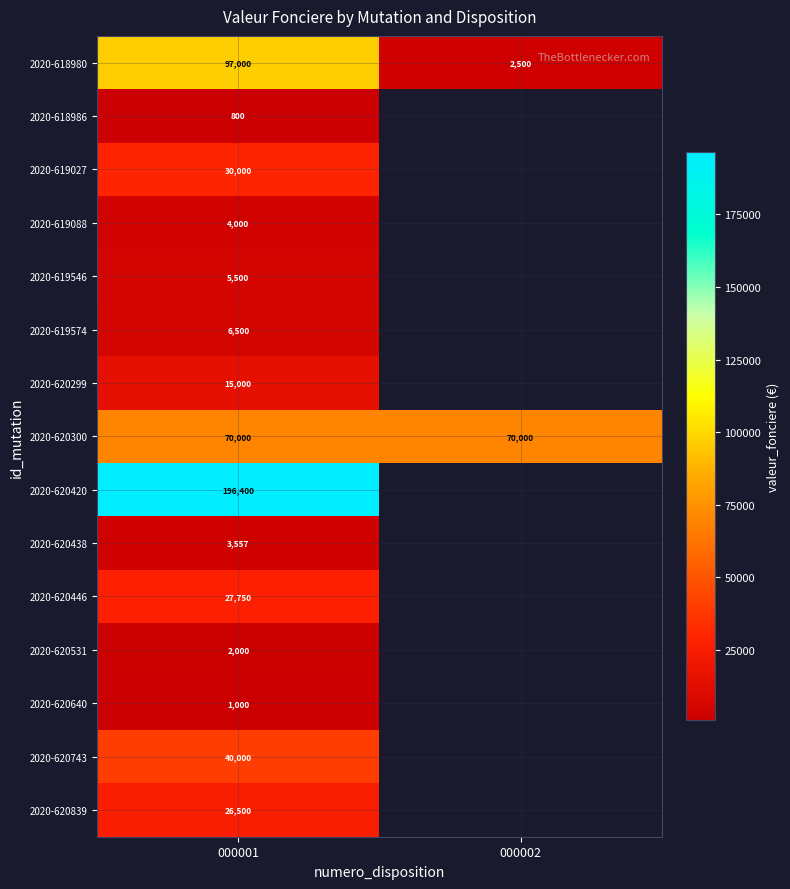

Rank the series at 000001 from highest to lowest value.

2020-620420, 2020-618980, 2020-620300, 2020-620743, 2020-619027, 2020-620446, 2020-620839, 2020-620299, 2020-619574, 2020-619546, 2020-619088, 2020-620438, 2020-620531, 2020-620640, 2020-618986